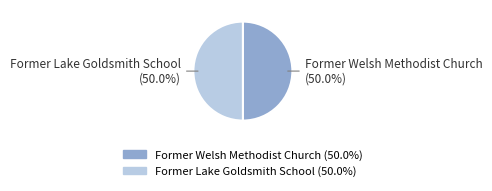

Combined, what portion of the pie is Former Lake Goldsmith School and Former Welsh Methodist Church?

100.0%